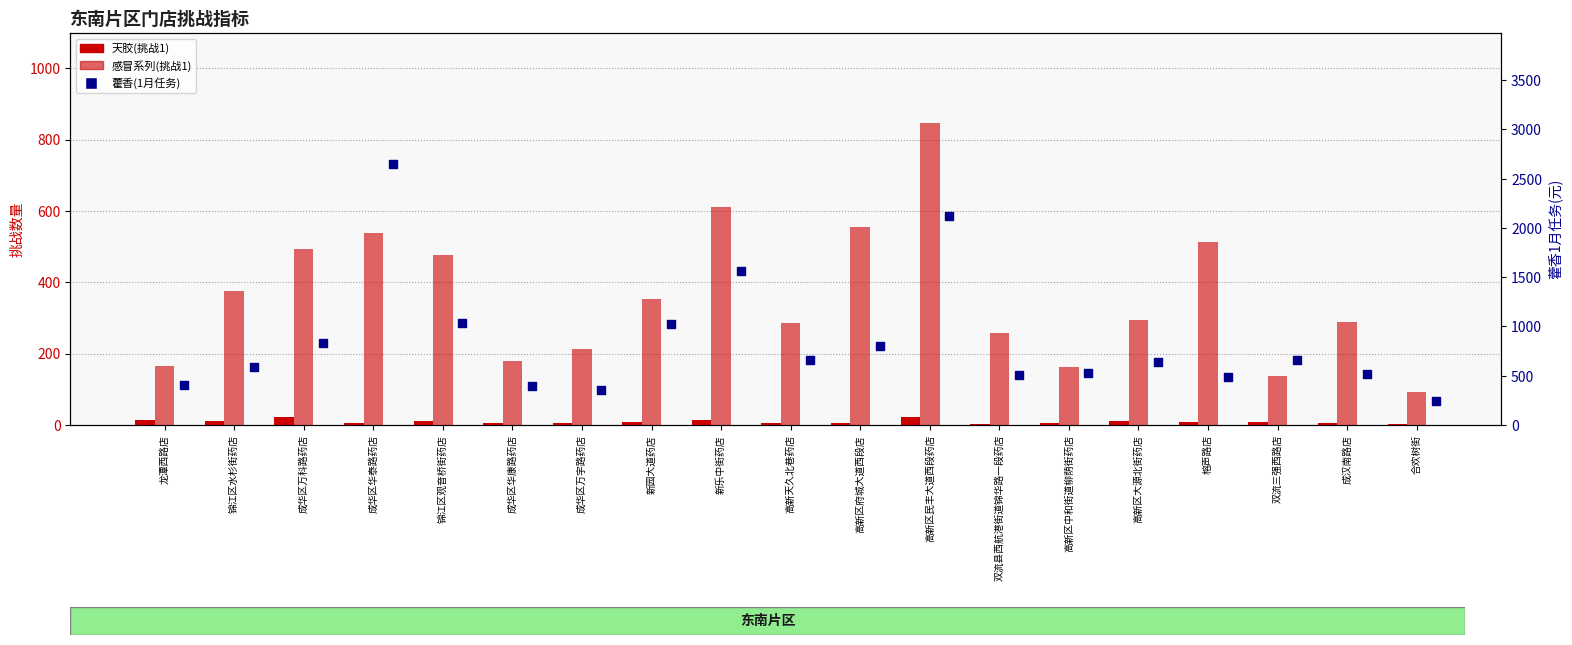

What is the total value across all series at 成华区万宇路药店?

574.2